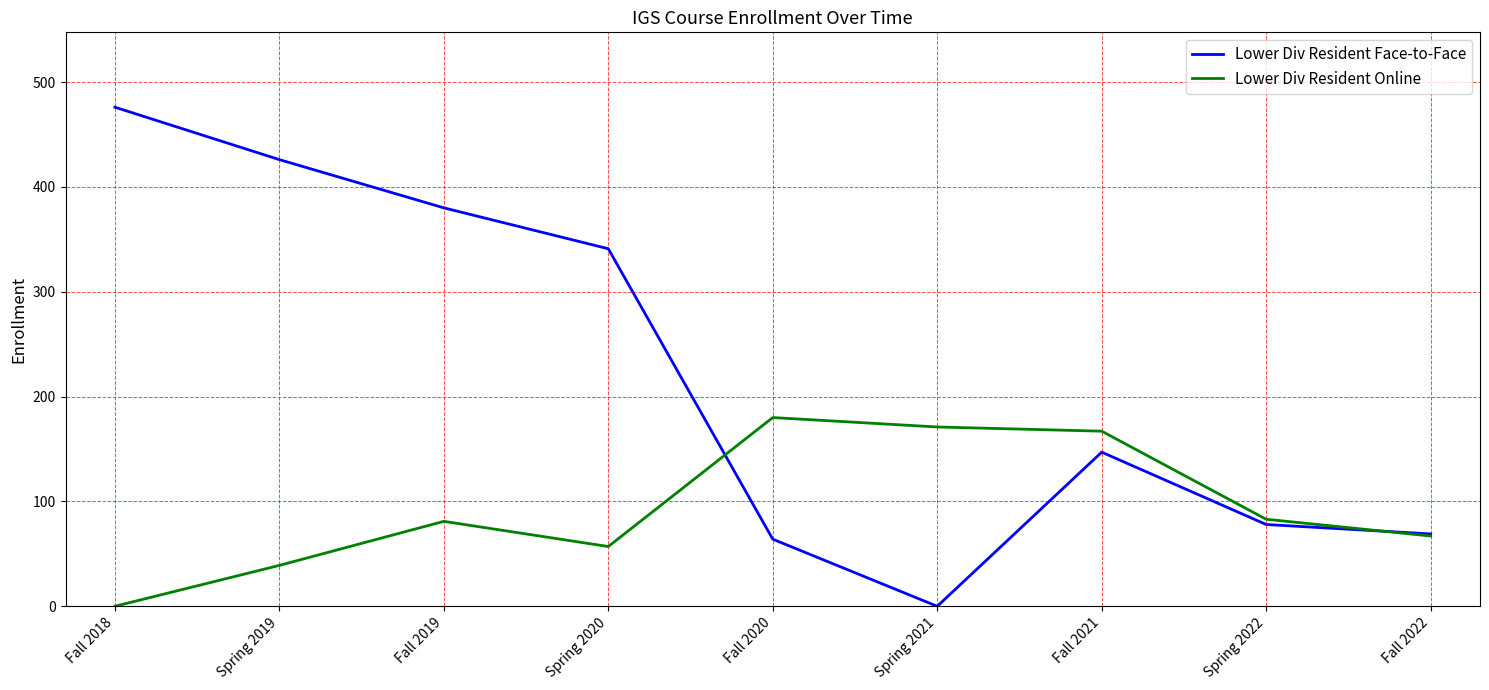

Which series has the largest total across all categories?

Lower Div Resident Face-to-Face